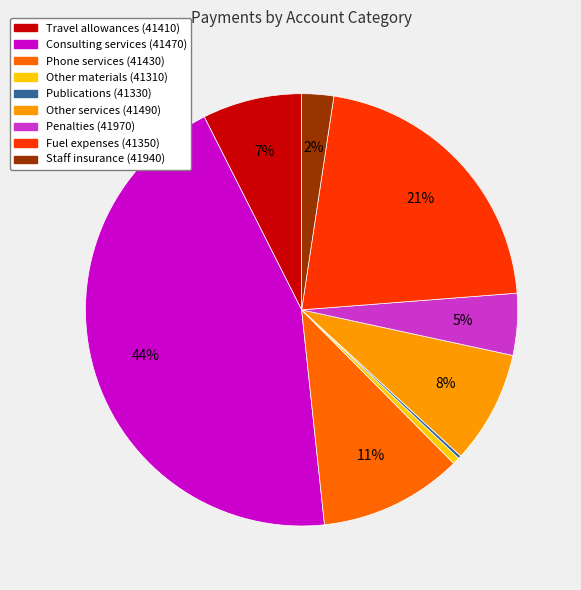

To the nearest percent, what is the average slice percentage?

11%